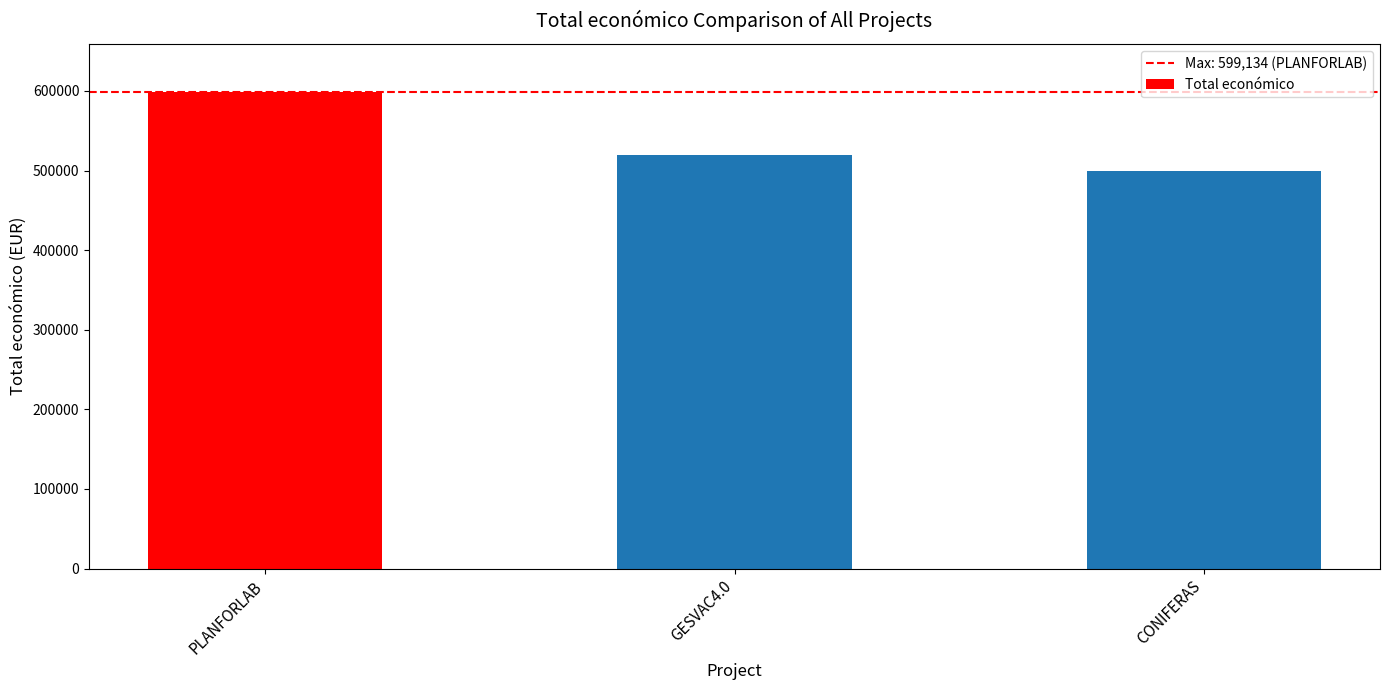

Approximately how many times larger is the value at GESVAC4.0 compared to CONIFERAS?

1.0